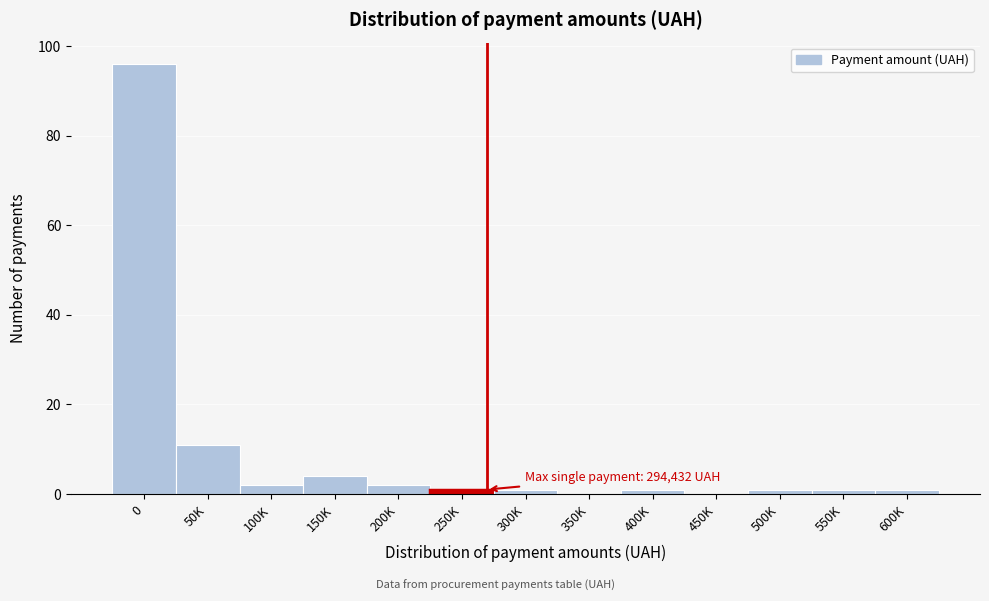

Reading left to right, list all the values displayed in this chart.

0=96	50K=11	100K=2	150K=4	200K=2	250K=1	300K=1	350K=0	400K=1	450K=0	500K=1	550K=1	600K=1